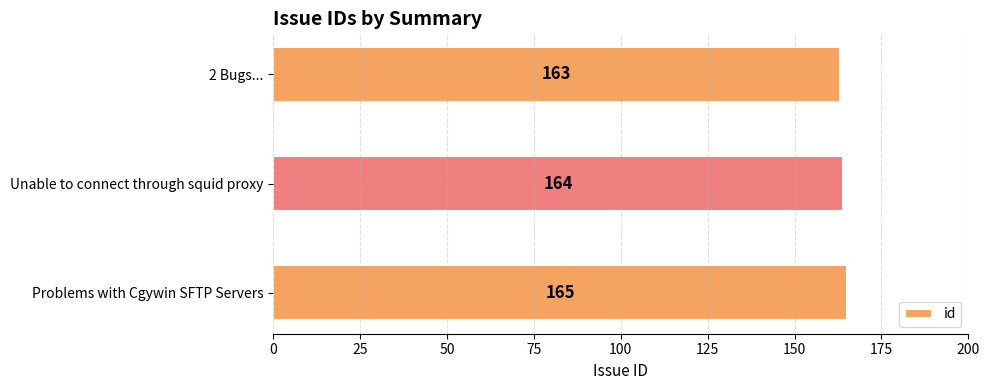

What is the sum of the values at Problems with Cgywin SFTP Servers and Unable to connect through squid proxy?

329